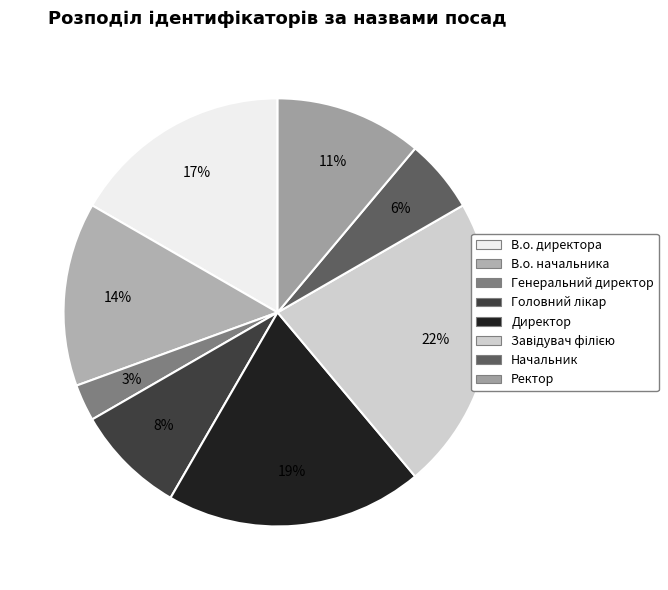

To the nearest percent, what percentage of the pie is Директор?

19%